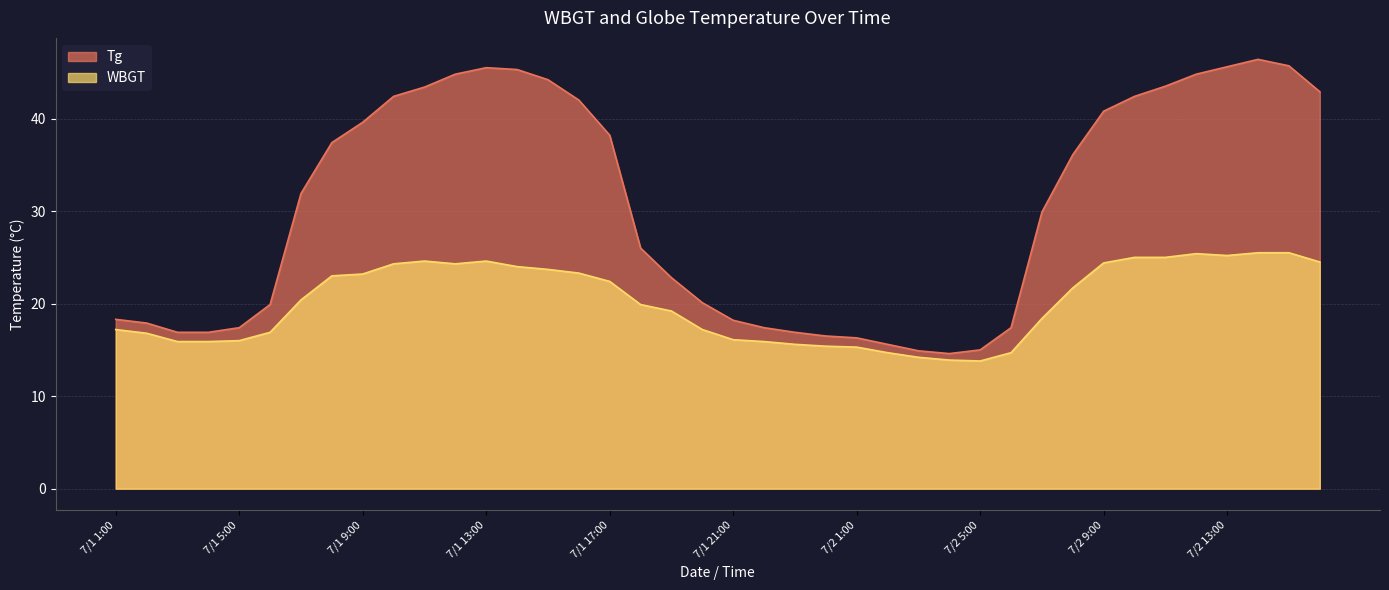

What is the total value across all series at 7/2 2:00?

30.3